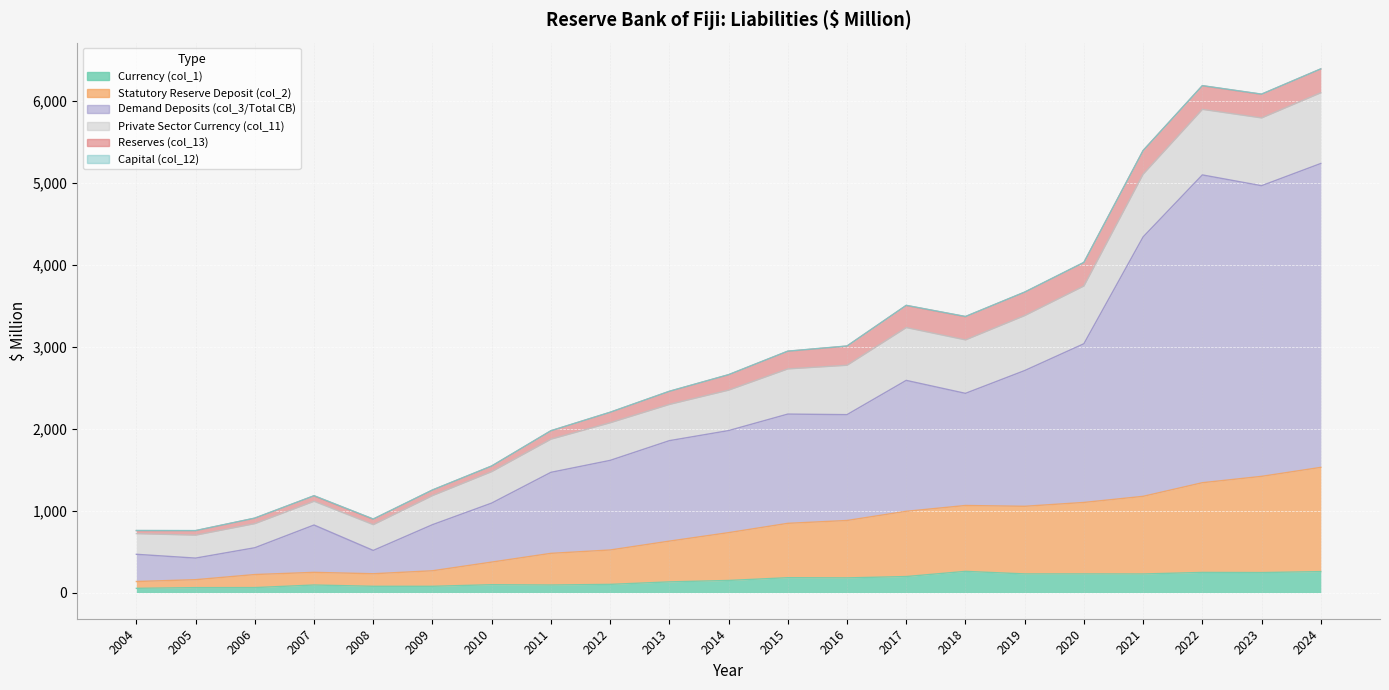

At which category does Demand Deposits (col_3/Total CB) reach its first local valley?

2005